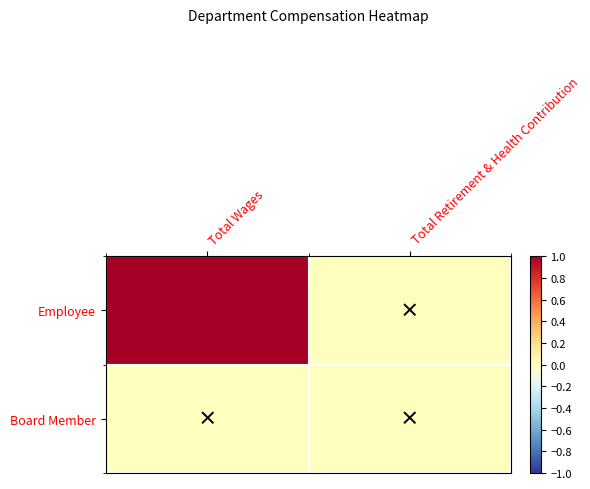

At how many categories does at least one series exceed 0?

1